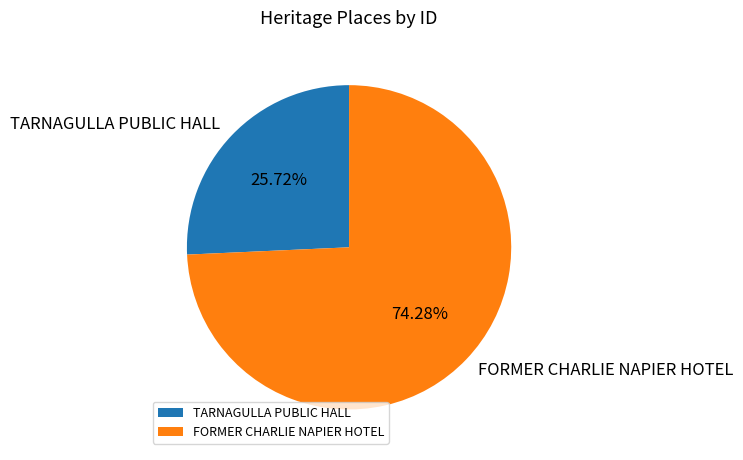

True or false: FORMER CHARLIE NAPIER HOTEL accounts for 74% of the total.

True